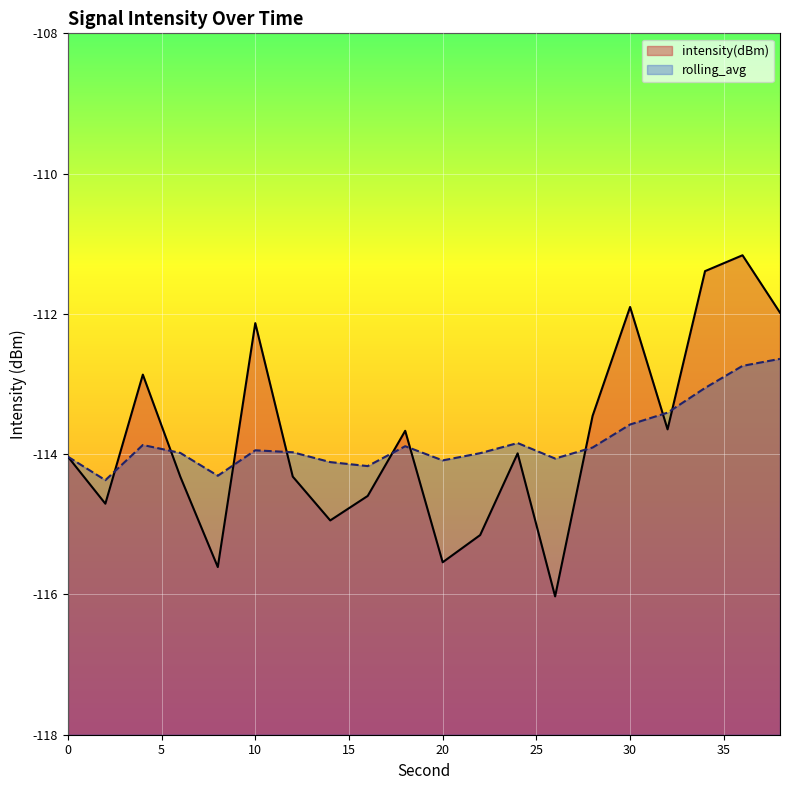

Where is the first local maximum for rolling_avg?

4